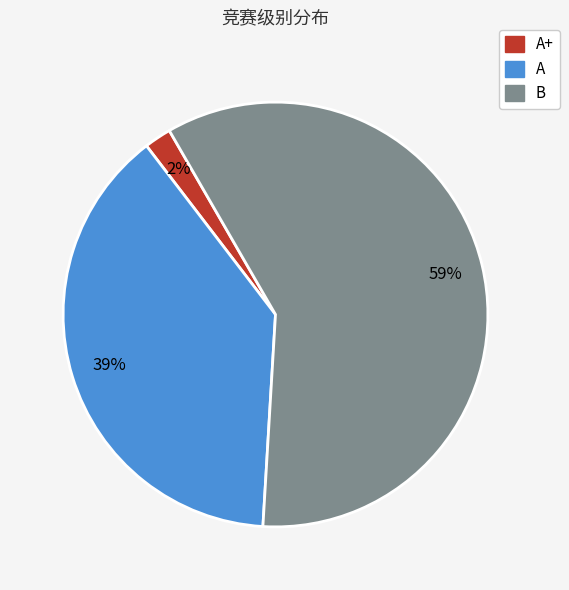

How many segments does this pie chart have?

3